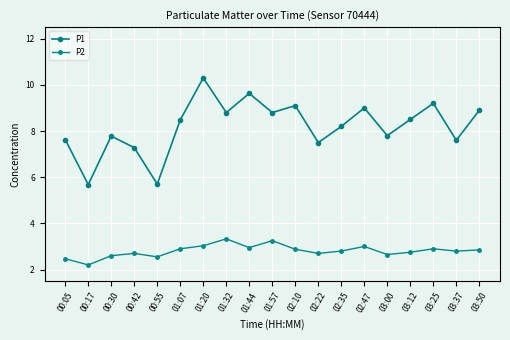

True or false: P2 and P1 intersect in this chart.

False